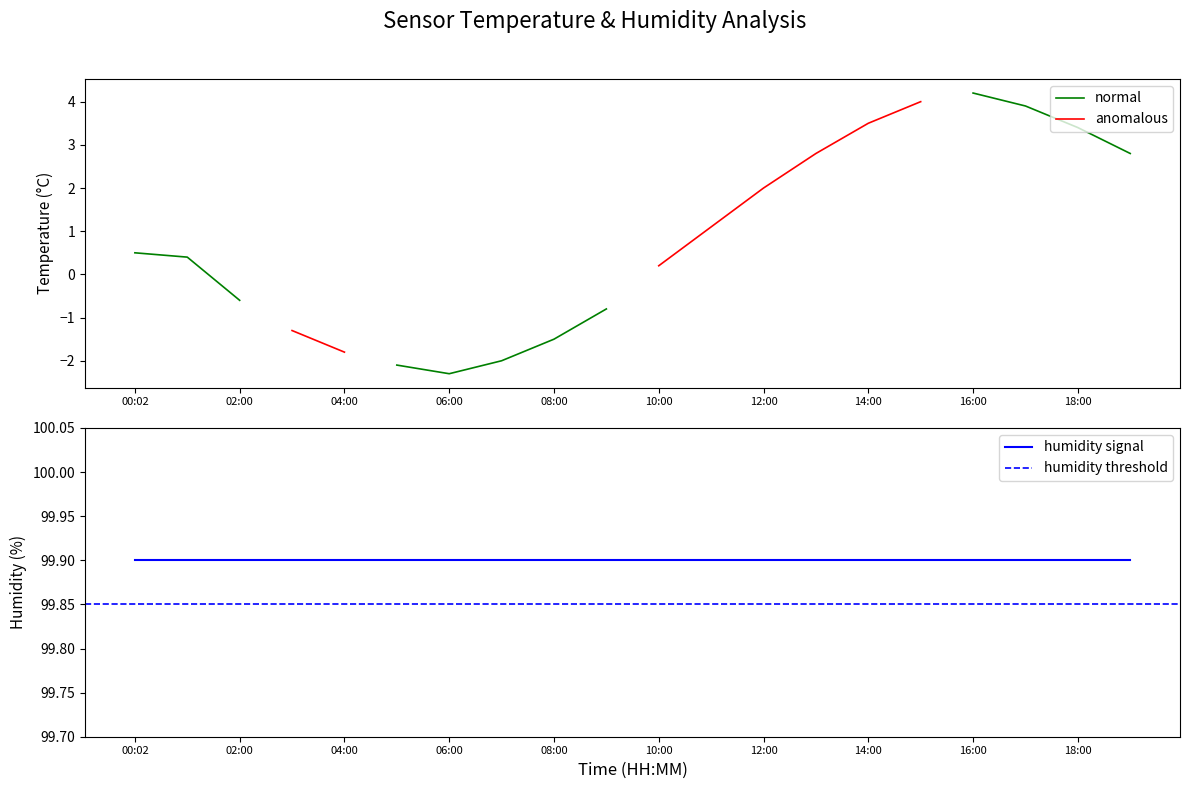

Which label corresponds to the smallest value in the chart?

6